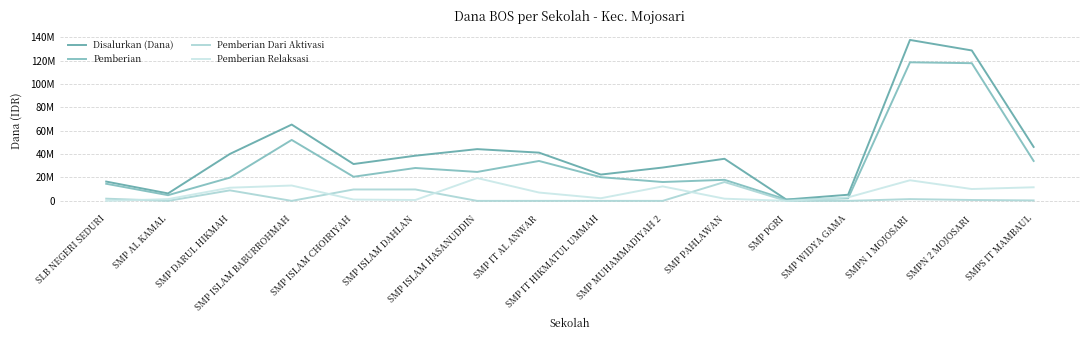

What is the maximum value for Pemberian Relaksasi?

19500000